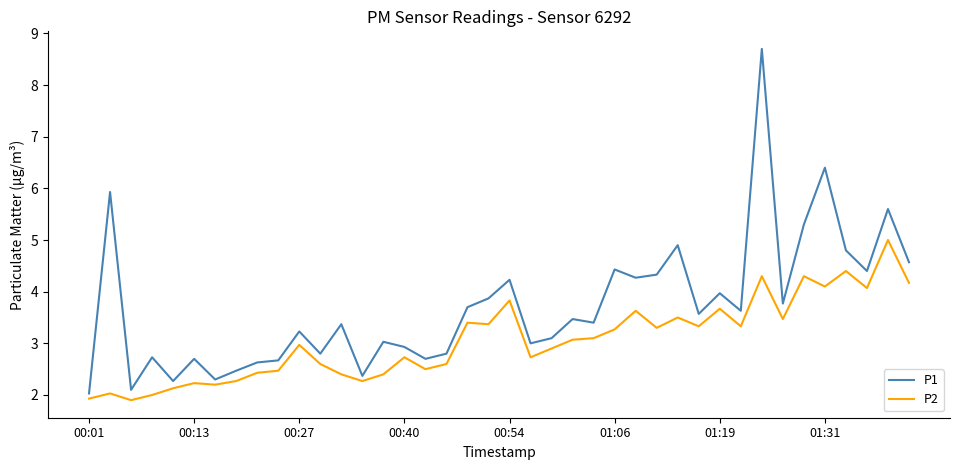

Rank the series by their average value, from lowest to highest.

P2, P1